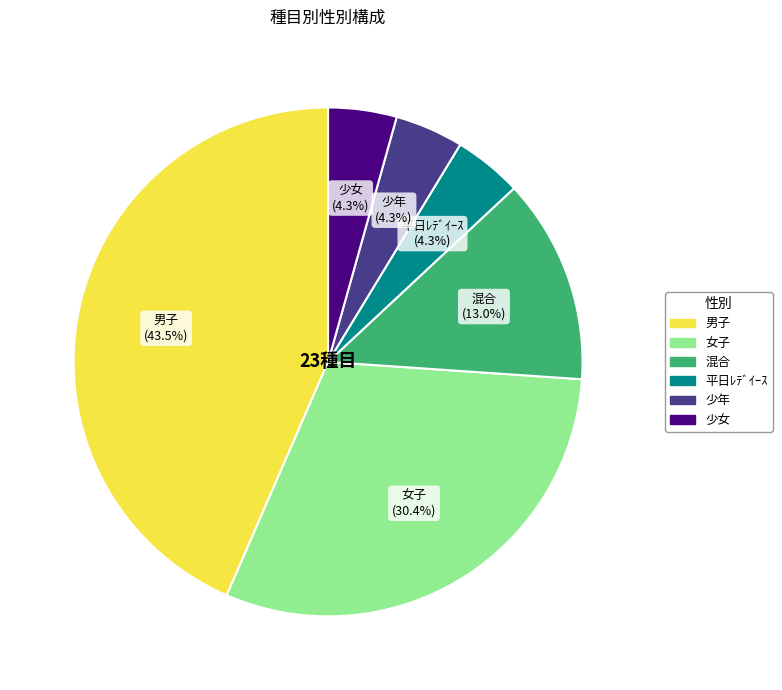

Is it true that 平日ﾚﾃﾞｲｰｽ is 4% of the pie?

True